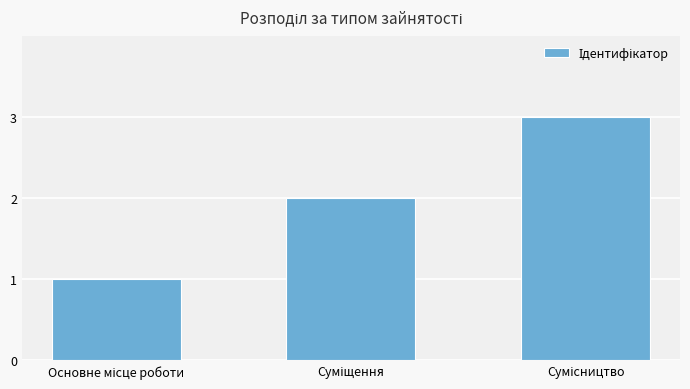

What is the sum of all values?

6